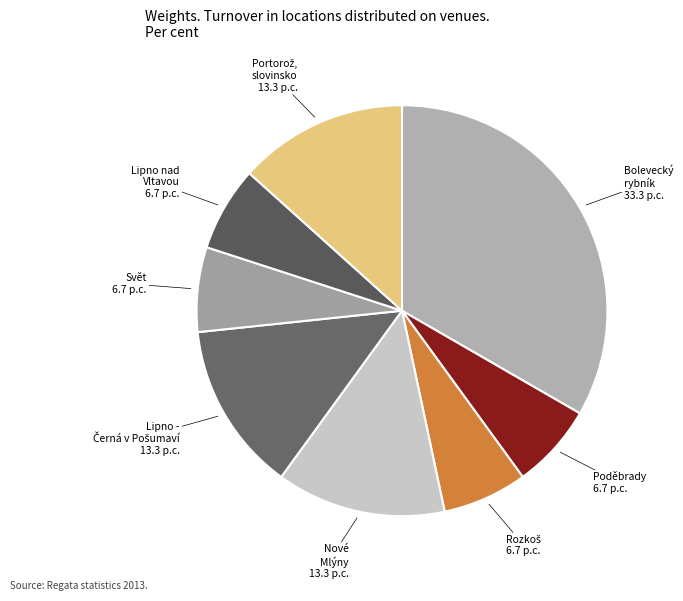

Approximately how many times larger is the value at Bolevecký rybník compared to Poděbrady?

5.0